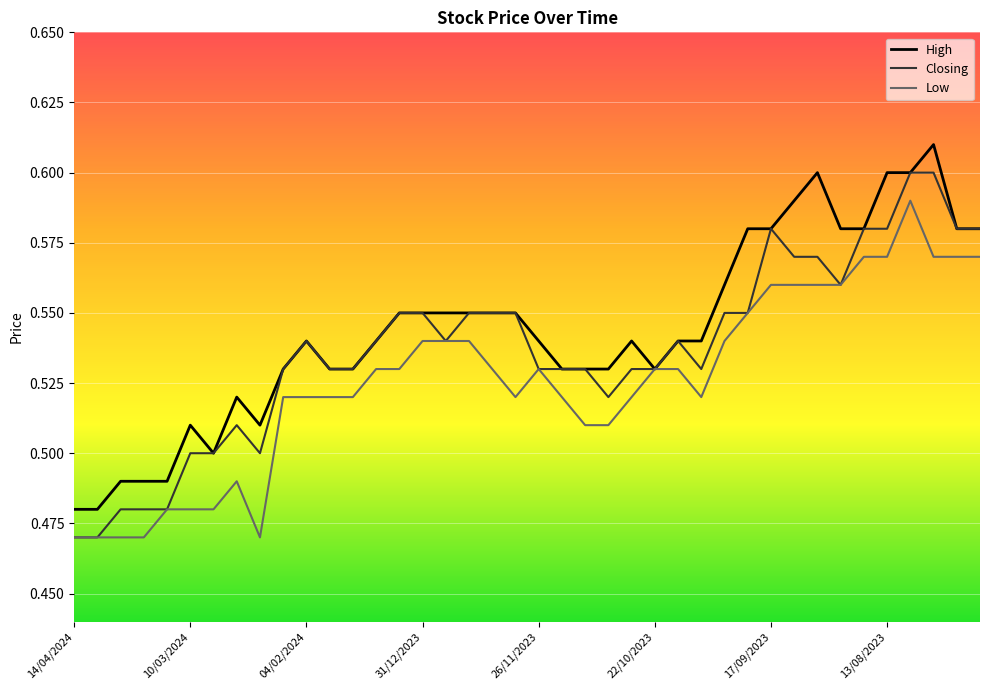

Rank the series by their average value, from lowest to highest.

Low, Closing, High